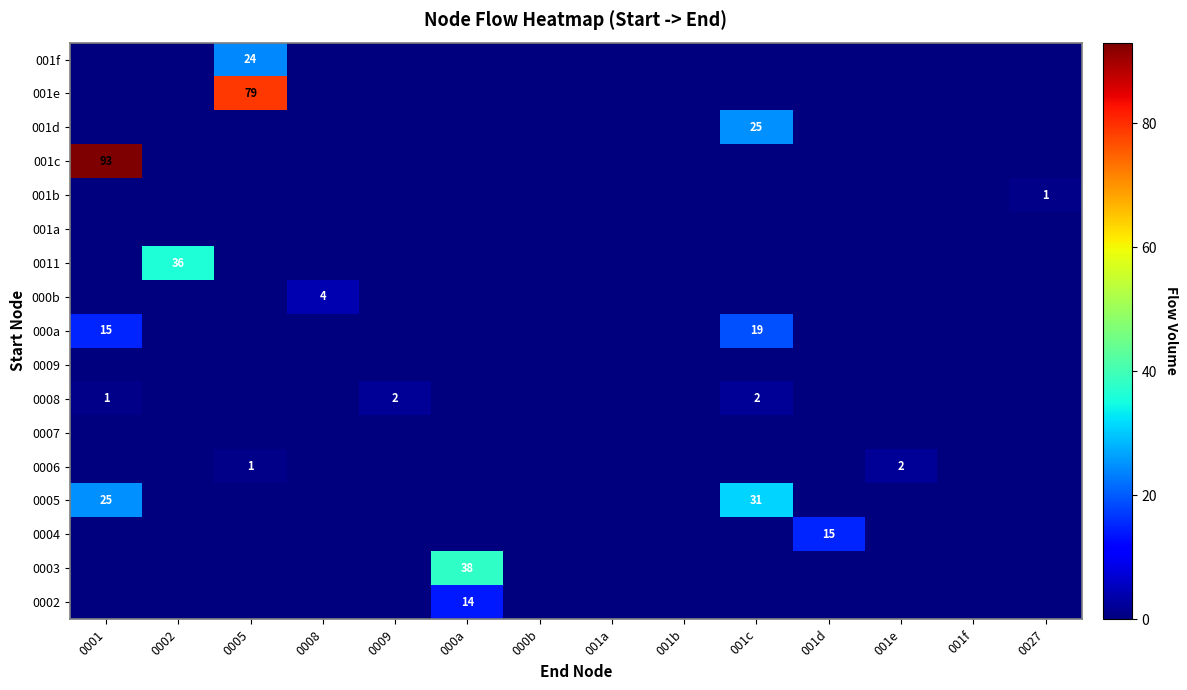

Is the value of 001f at 0027 greater than the value of 001b at 0008?

No